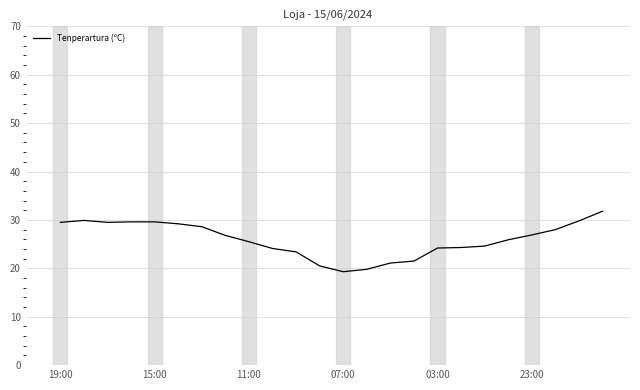

What is the smallest value displayed?

19.3